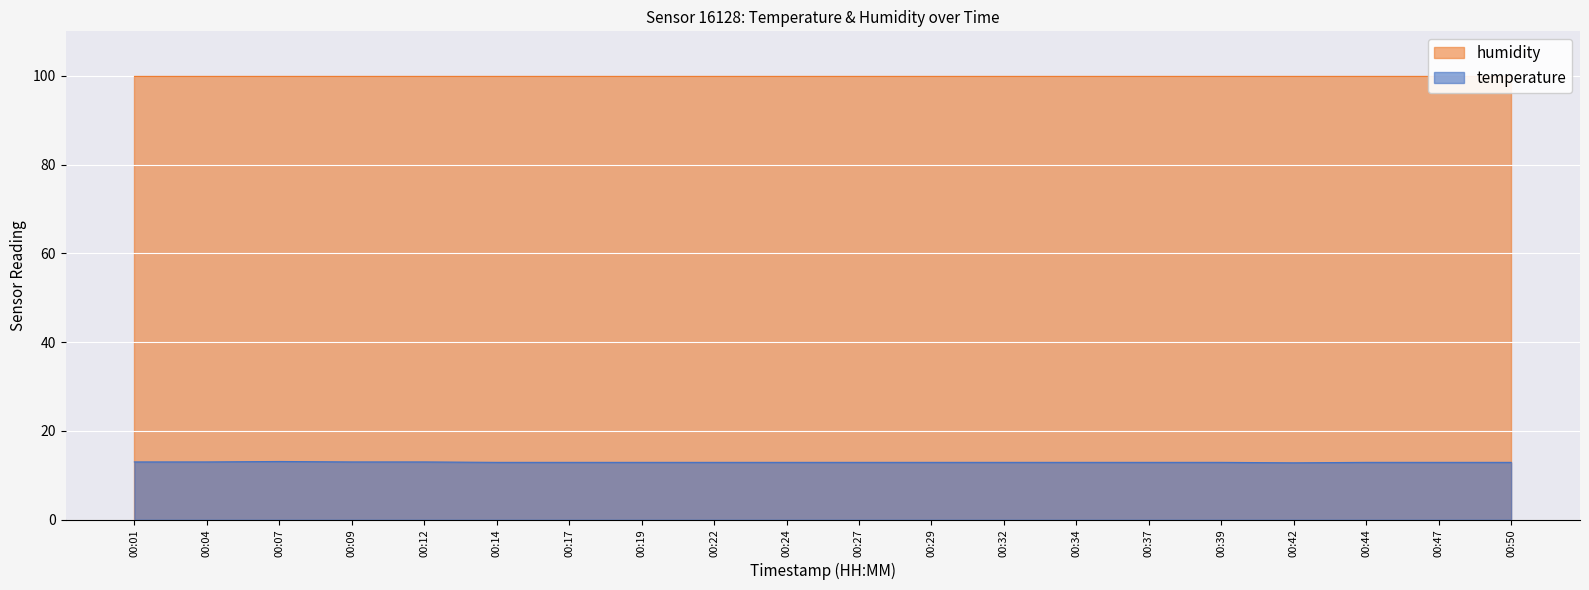

What is the difference between the maximum and minimum values?

0.3